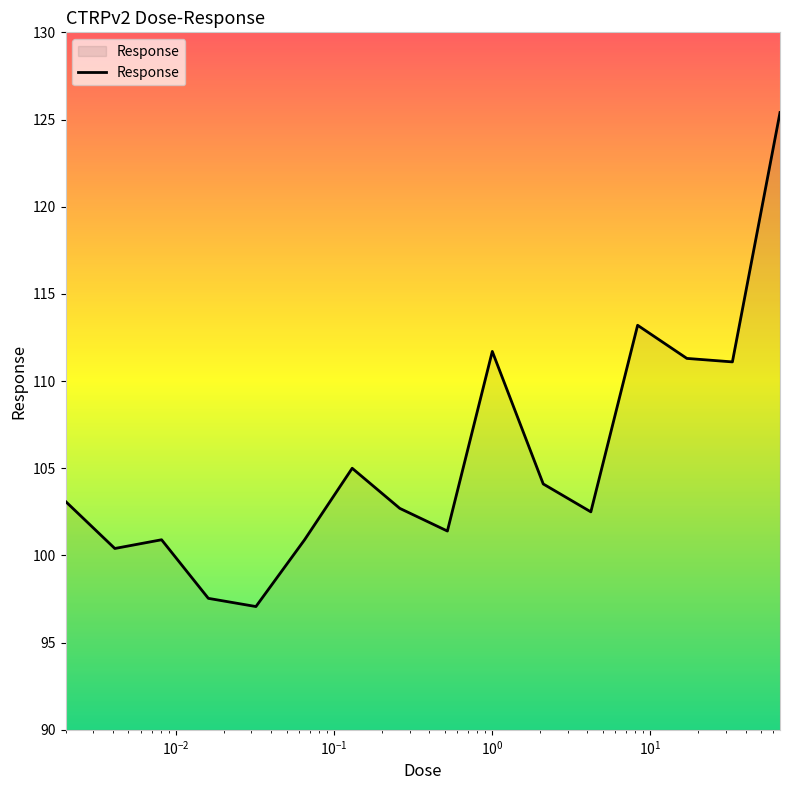

What is the greatest value displayed?

125.4